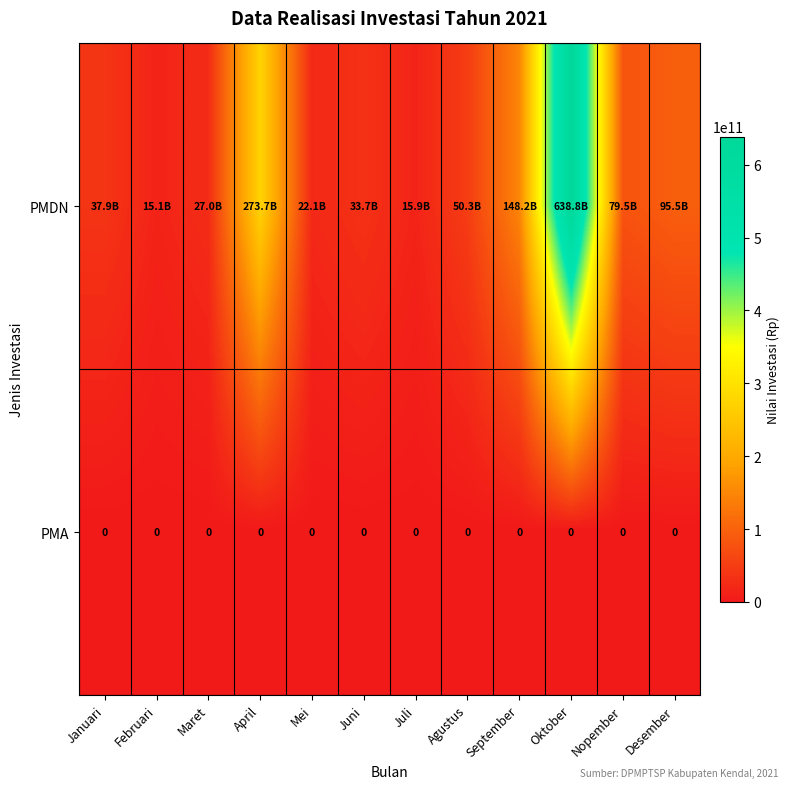

True or false: PMA has a value of 0 at Agustus.

True